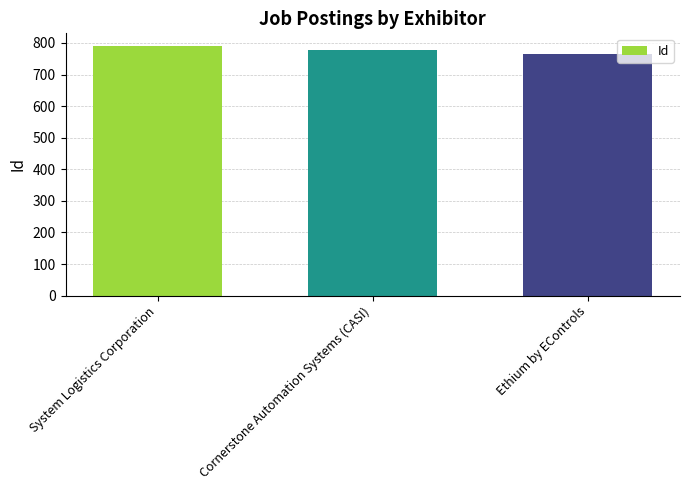

Reading right to left, list all the values displayed in this chart.

764	777	791